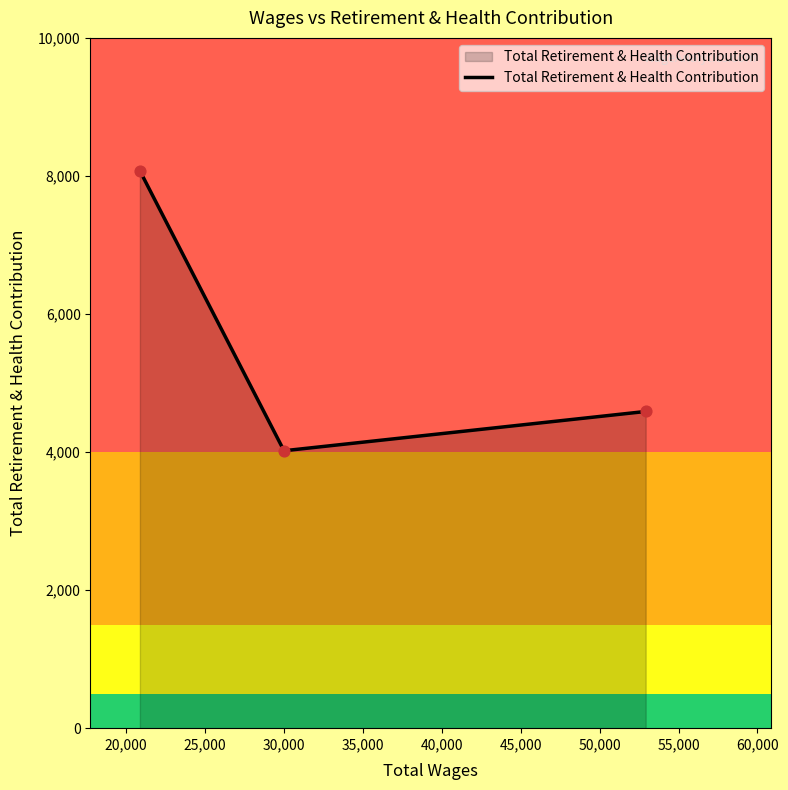

What is the minimum value shown in the chart?

4019